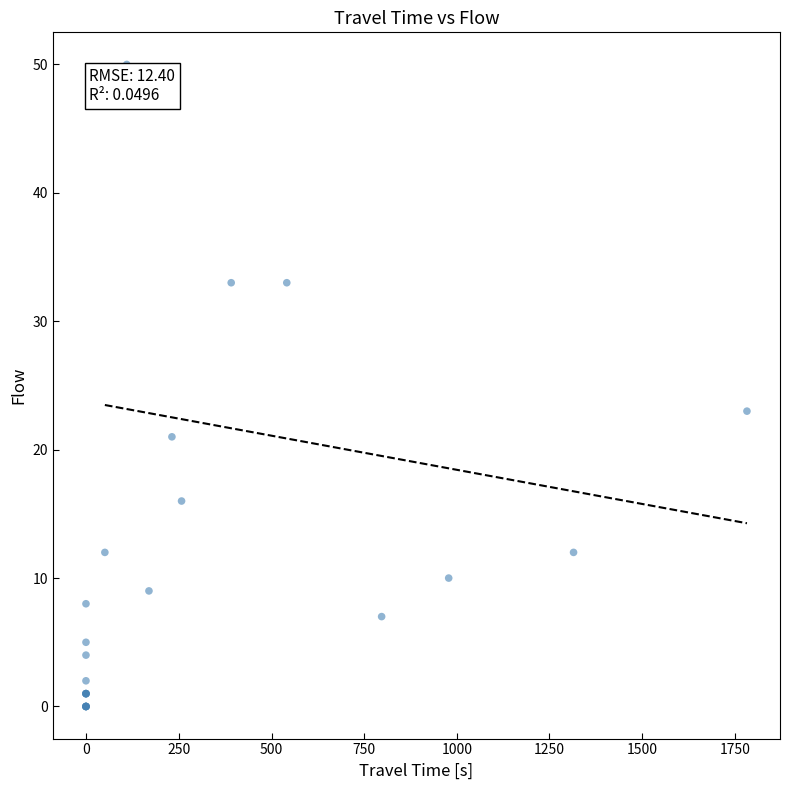

What Y value in the scatter plot is closest to 25?

23